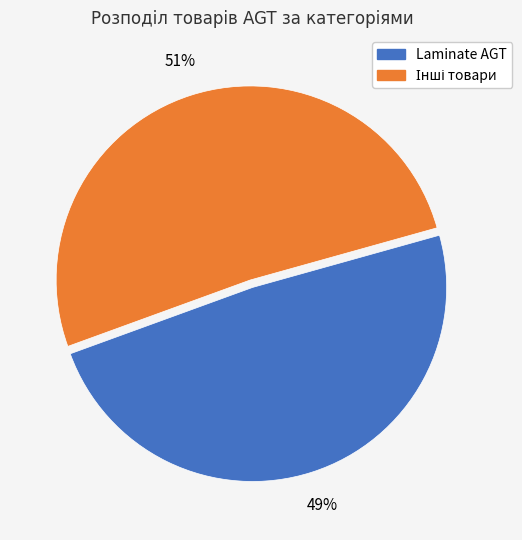

Is there a majority slice in this chart?

Yes